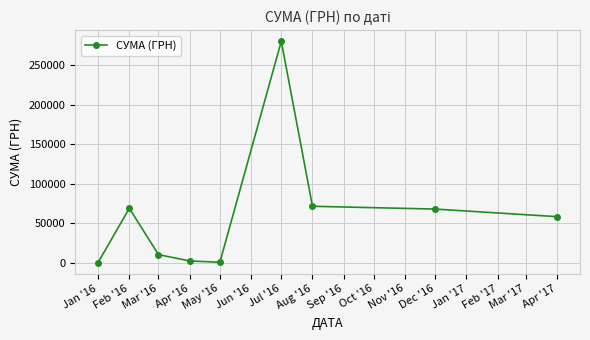

How many points are lower than both their immediate neighbors (excluding endpoints)?

1